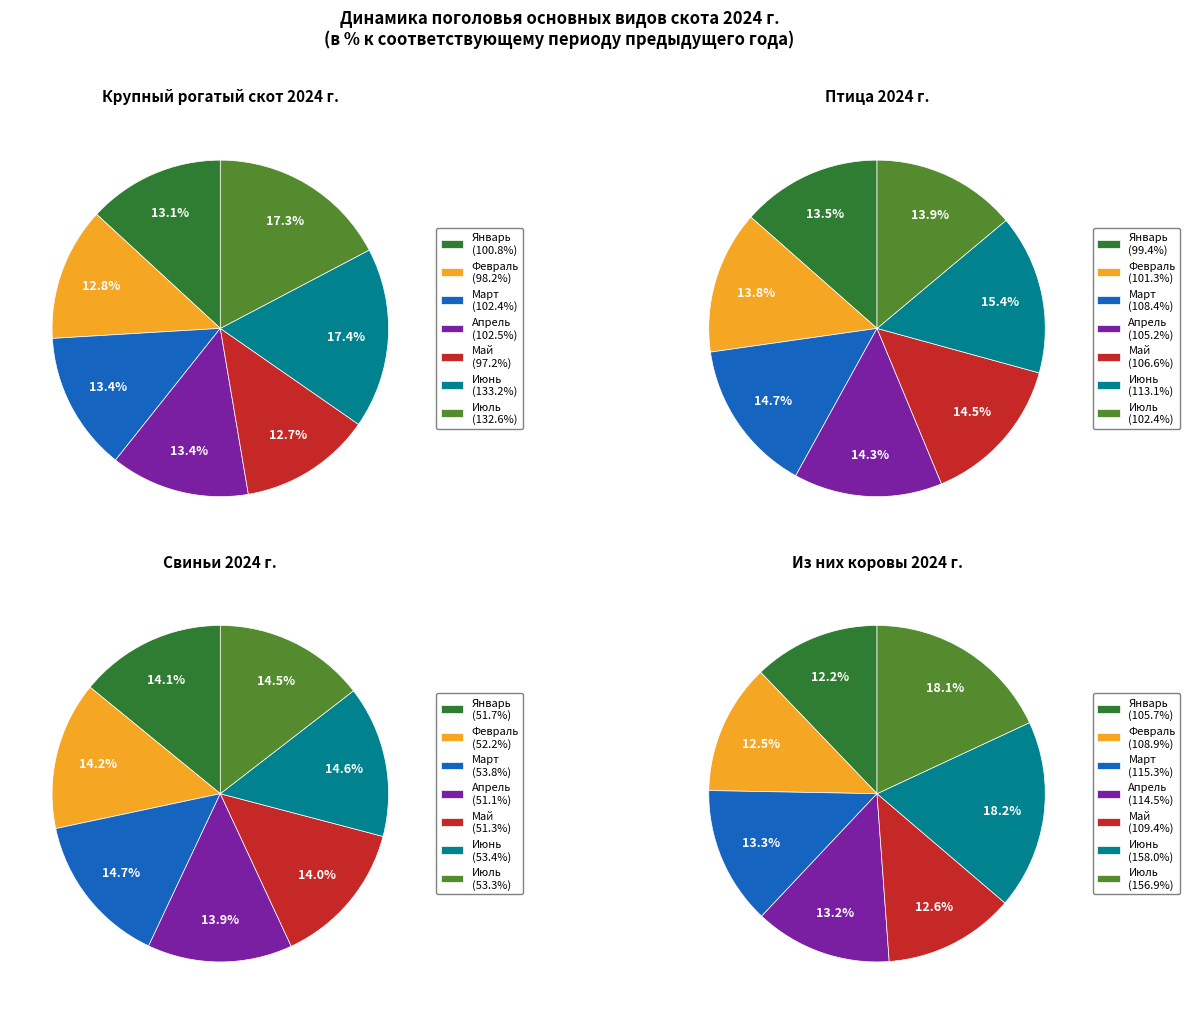

Is it true that Май is 14% of the pie?

True